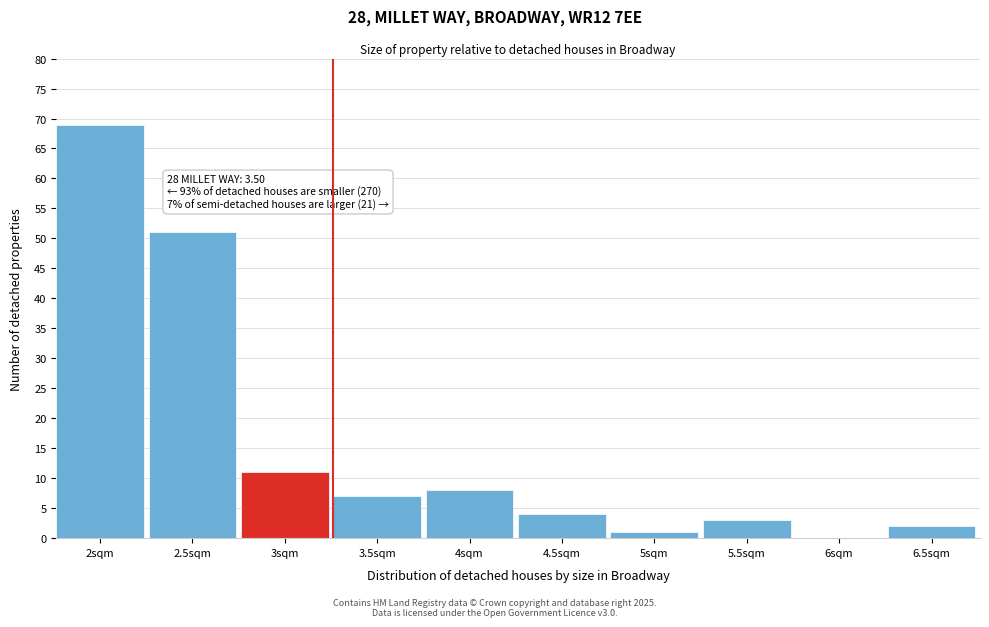

Reading left to right, extract all data points from this chart.

2sqm=69	2.5sqm=51	3sqm=11	3.5sqm=7	4sqm=8	4.5sqm=4	5sqm=1	5.5sqm=3	6sqm=0	6.5sqm=2